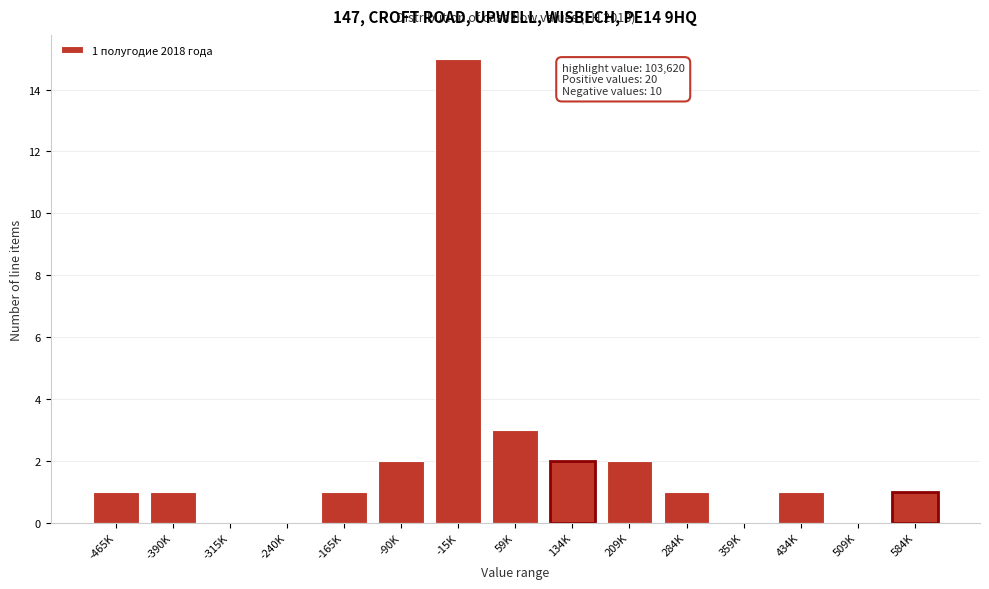

Reading left to right, extract all data points from this chart.

-465K=1	-390K=1	-315K=0	-240K=0	-165K=1	-90K=2	-15K=15	59K=3	134K=2	209K=2	284K=1	359K=0	434K=1	509K=0	584K=1